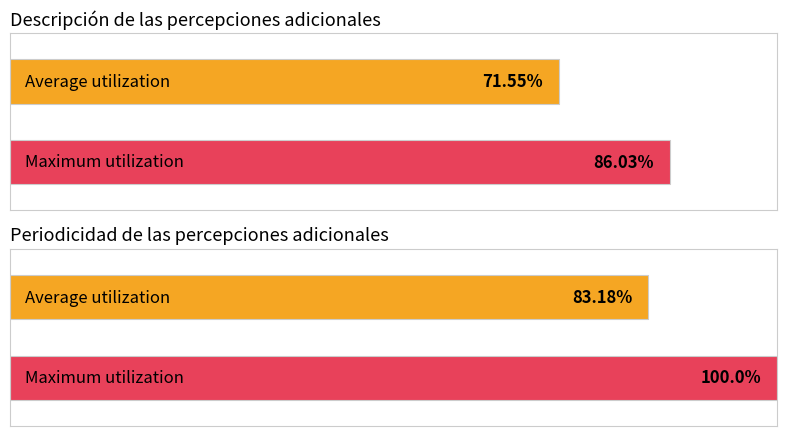

What are all the series names shown in the legend?

Average utilization, Maximum utilization